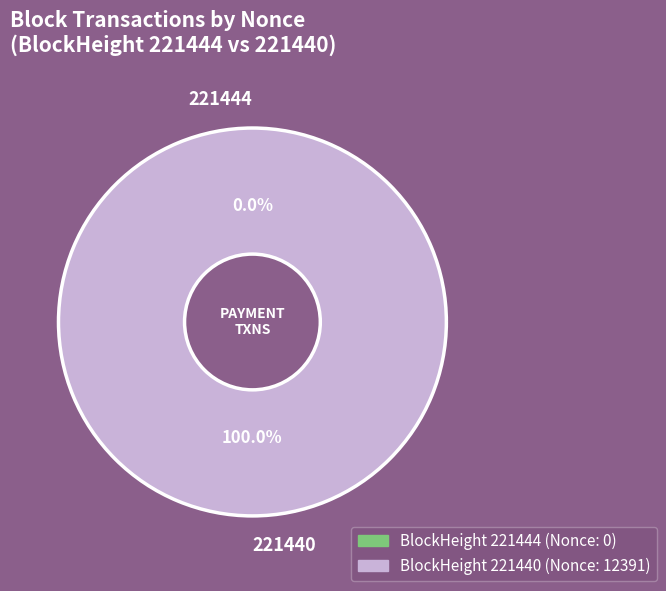

What is the smallest slice in the pie chart?

221444